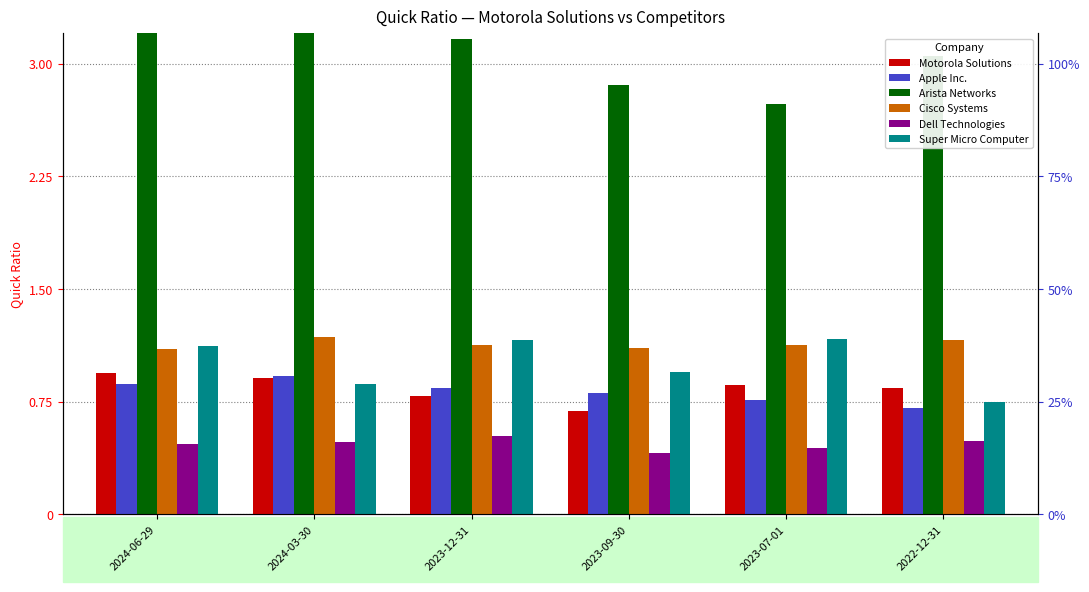

Reading right to left, what are all the values shown in this chart?

Motorola Solutions: 2022-12-31=0.8	2023-07-01=0.9	2023-09-30=0.7	2023-12-31=0.8	2024-03-30=0.9	2024-06-29=0.9
Apple Inc.: 2022-12-31=0.7	2023-07-01=0.8	2023-09-30=0.8	2023-12-31=0.8	2024-03-30=0.9	2024-06-29=0.9
Arista Networks: 2022-12-31=3.0	2023-07-01=2.7	2023-09-30=2.9	2023-12-31=3.2	2024-03-30=3.7	2024-06-29=3.5
Cisco Systems: 2022-12-31=1.2	2023-07-01=1.1	2023-09-30=1.1	2023-12-31=1.1	2024-03-30=1.2	2024-06-29=1.1
Dell Technologies: 2022-12-31=0.5	2023-07-01=0.4	2023-09-30=0.4	2023-12-31=0.5	2024-03-30=0.5	2024-06-29=0.5
Super Micro Computer: 2022-12-31=0.8	2023-07-01=1.2	2023-09-30=0.9	2023-12-31=1.2	2024-03-30=0.9	2024-06-29=1.1